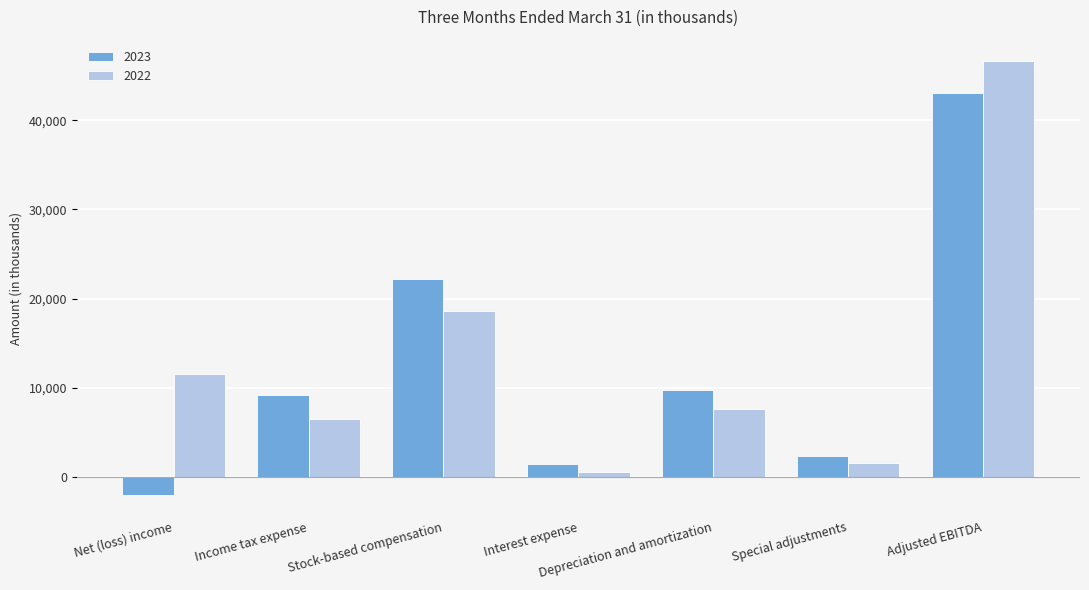

How many groups of bars are there?

7